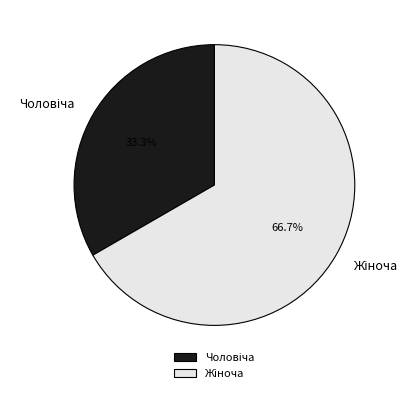

Is there a majority slice in this chart?

Yes